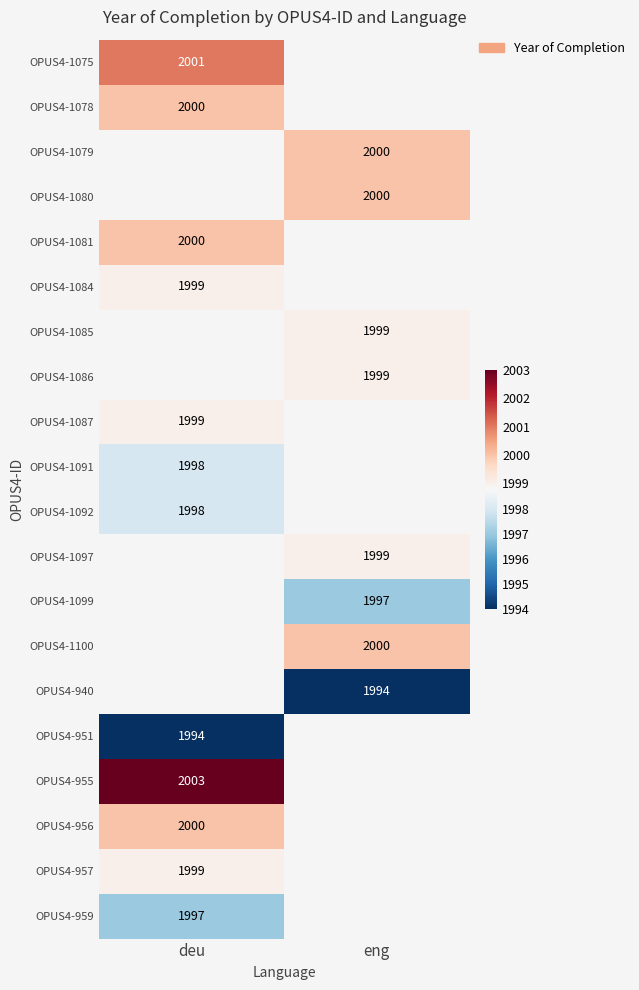

Which category has the highest value across all series?

deu